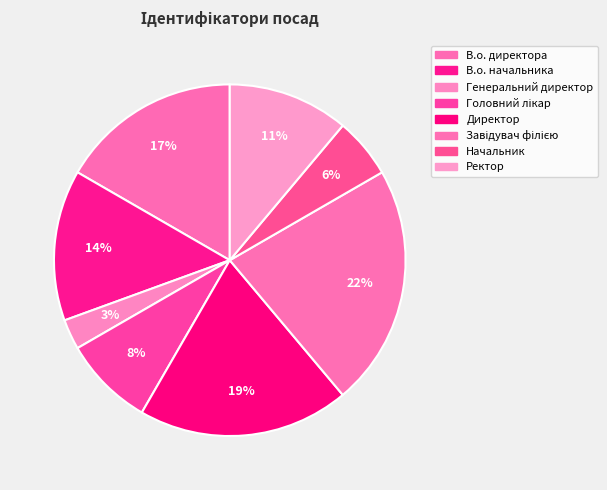

How many segments does this pie chart have?

8